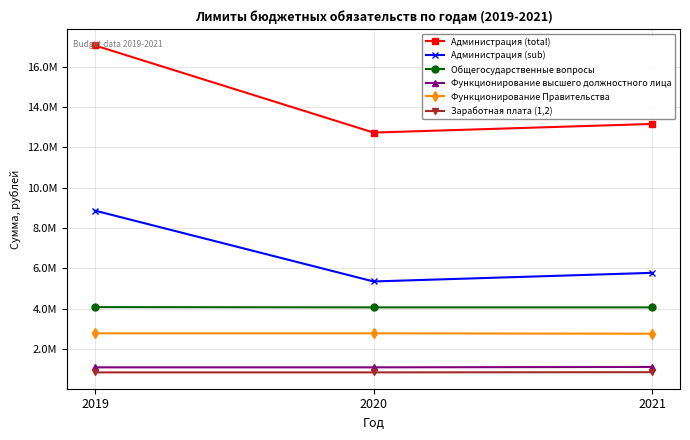

What are all the series names shown in the legend?

Администрация (total), Администрация (sub), Общегосударственные вопросы, Функционирование высшего должностного лица, Функционирование Правительства, Заработная плата (1,2)